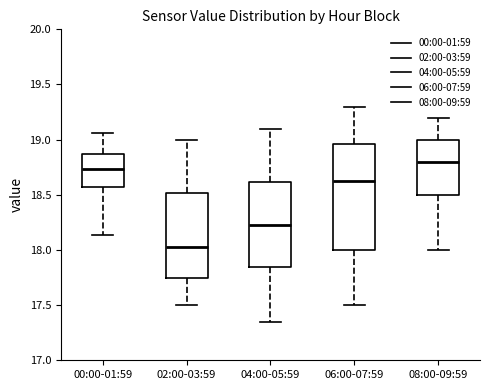

Where is the lower edge of the box for 00:00-01:59 on the y-axis? The values are not printed on the chart, so give them approximately, as read against the axis.

18.60